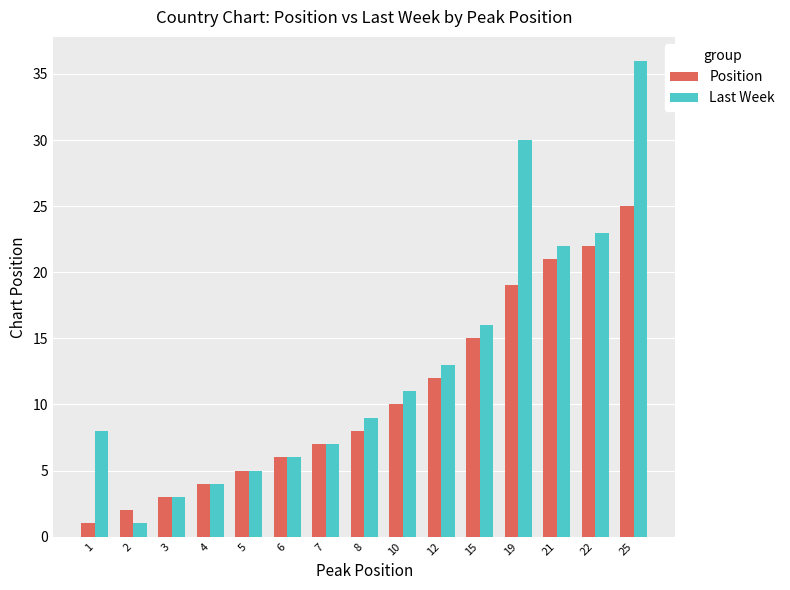

Which series changed the most between 4 and 10?

Last Week